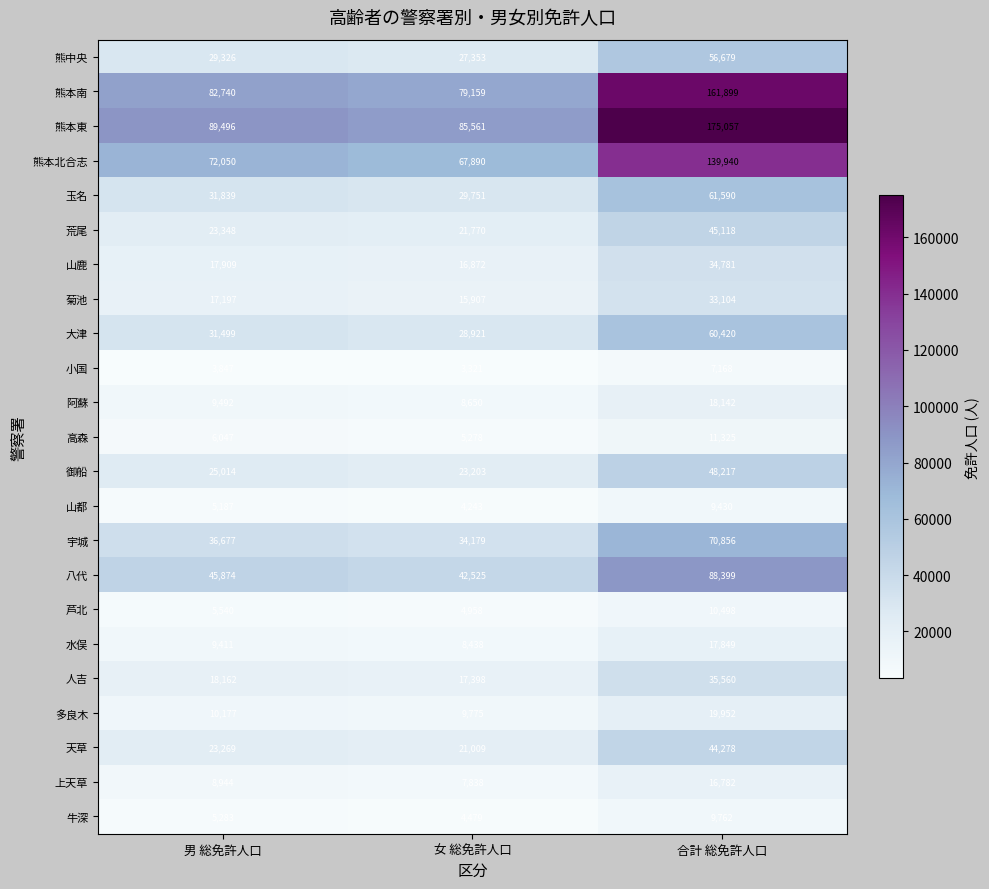

The value of 荒尾 at 合計 総免許人口 is 60777. True or false?

False